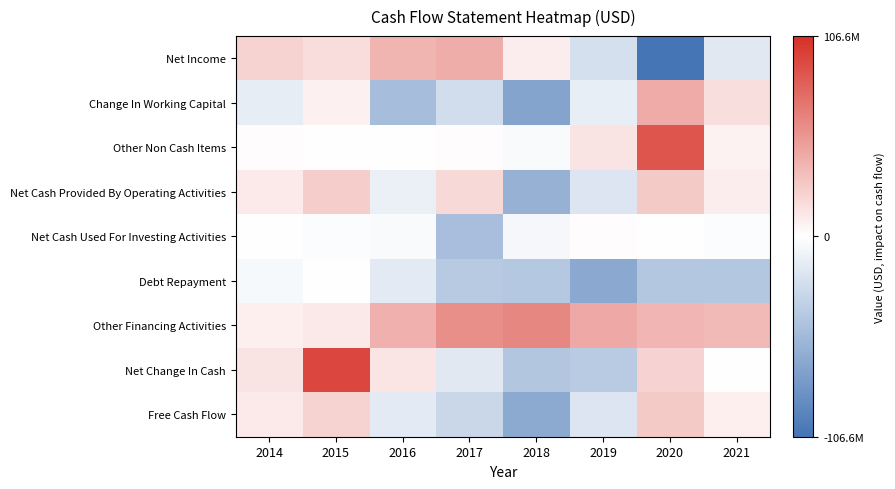

Rank the series at 2016 from highest to lowest value.

Other Financing Activities, Net Income, Net Change In Cash, Other Non Cash Items, Net Cash Used For Investing Activities, Net Cash Provided By Operating Activities, Debt Repayment, Free Cash Flow, Change In Working Capital